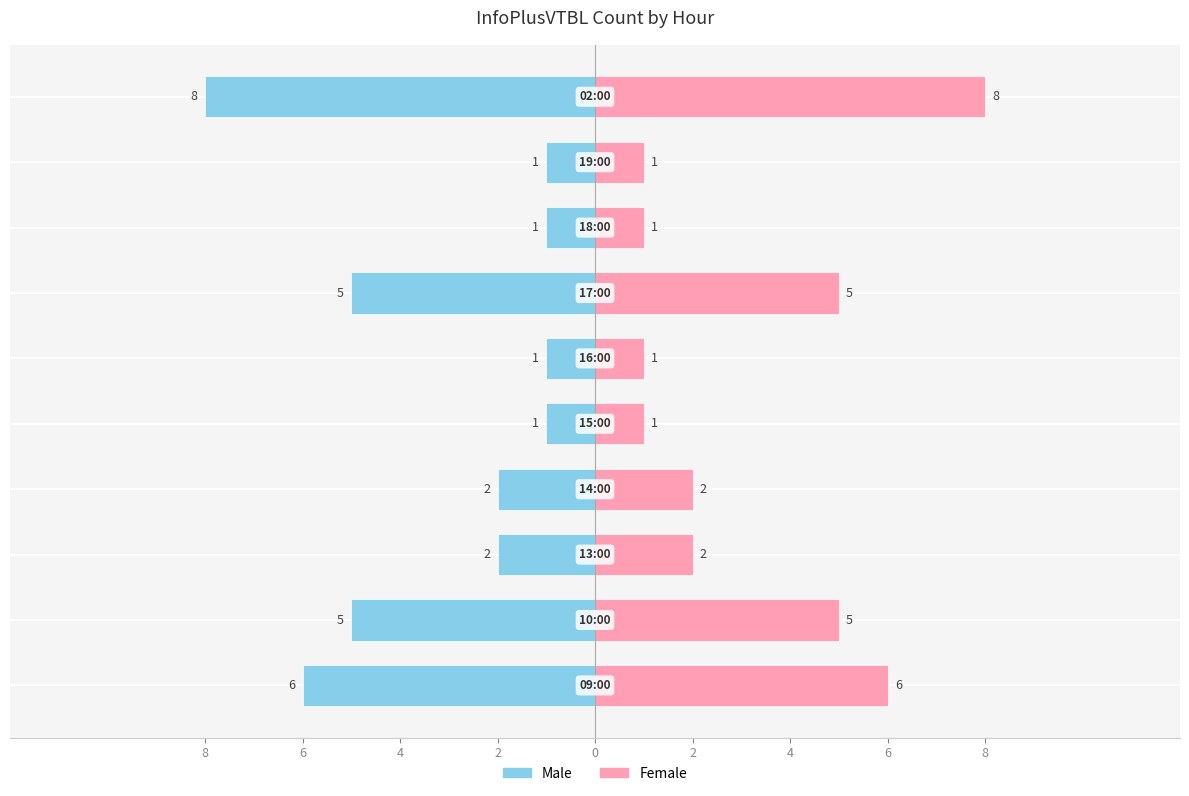

How many Female values are between 1 and 5?

8